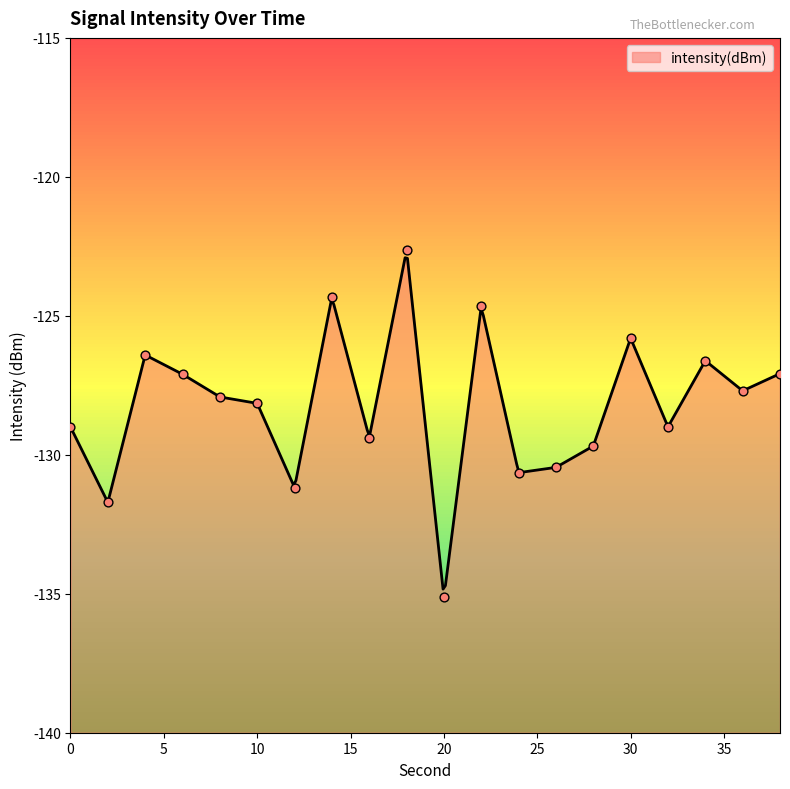

What is the change in value from 2 to 22?

+7.1